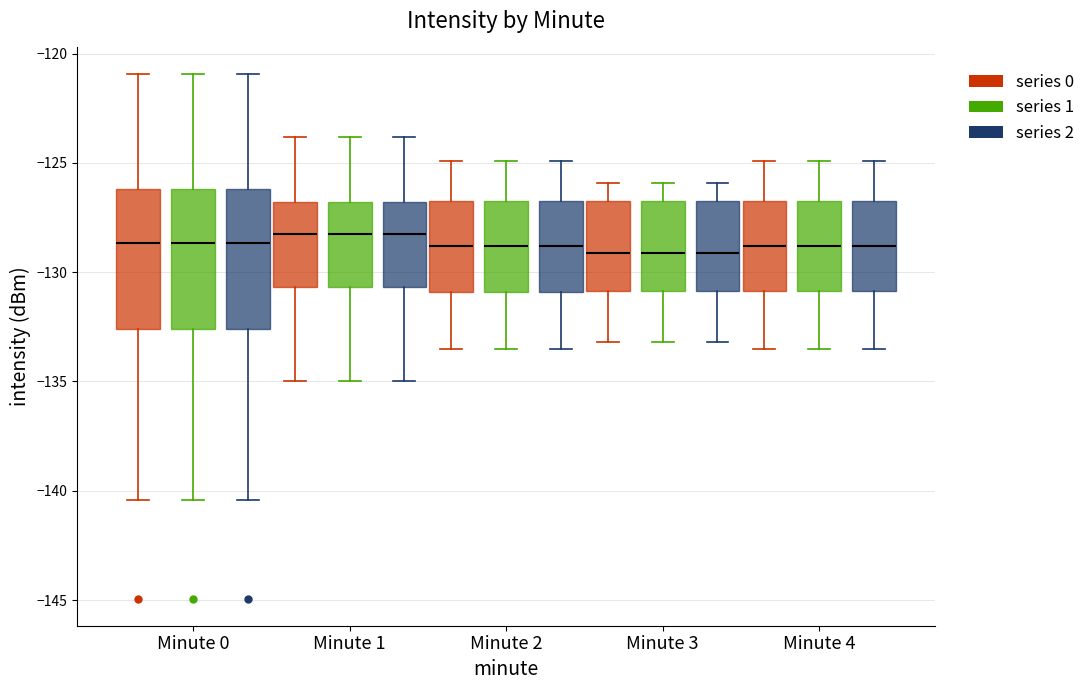

Reading left to right, read every box against the y-axis: the position of its median line, the range the box covers, and the ends of its whiskers. The values are not printed on the chart, so give them approximately, as read against the axis.

Minute 0 (series 0): median -128.5, box -132.5 to -126.0, whiskers -140.5 to -121.0
Minute 0 (series 1): median -128.5, box -132.5 to -126.0, whiskers -140.5 to -121.0
Minute 0 (series 2): median -128.5, box -132.5 to -126.0, whiskers -140.5 to -121.0
Minute 1 (series 0): median -128.5, box -130.5 to -127.0, whiskers -135.0 to -124.0
Minute 1 (series 1): median -128.5, box -130.5 to -127.0, whiskers -135.0 to -124.0
Minute 1 (series 2): median -128.5, box -130.5 to -127.0, whiskers -135.0 to -124.0
Minute 2 (series 0): median -129.0, box -131.0 to -126.5, whiskers -133.5 to -125.0
Minute 2 (series 1): median -129.0, box -131.0 to -126.5, whiskers -133.5 to -125.0
Minute 2 (series 2): median -129.0, box -131.0 to -126.5, whiskers -133.5 to -125.0
Minute 3 (series 0): median -129.0, box -131.0 to -126.5, whiskers -133.0 to -126.0
Minute 3 (series 1): median -129.0, box -131.0 to -126.5, whiskers -133.0 to -126.0
Minute 3 (series 2): median -129.0, box -131.0 to -126.5, whiskers -133.0 to -126.0
Minute 4 (series 0): median -129.0, box -131.0 to -126.5, whiskers -133.5 to -125.0
Minute 4 (series 1): median -129.0, box -131.0 to -126.5, whiskers -133.5 to -125.0
Minute 4 (series 2): median -129.0, box -131.0 to -126.5, whiskers -133.5 to -125.0